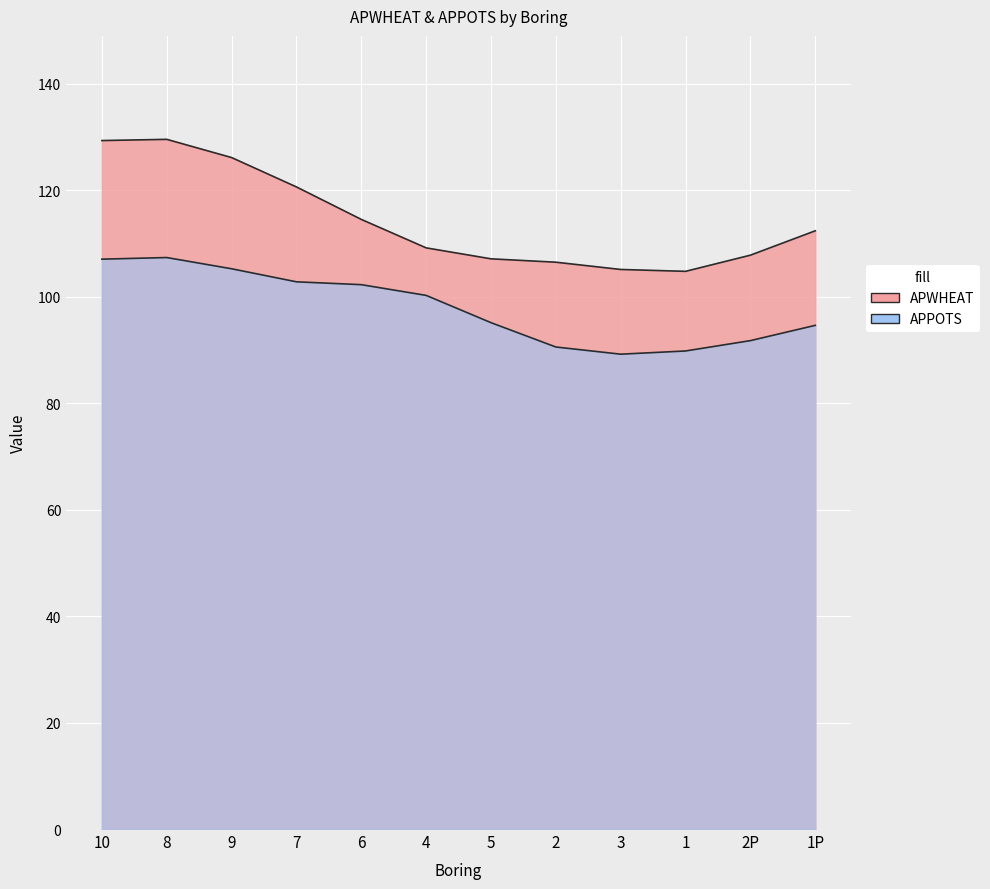

How many values in the APPOTS series exceed 102?

5